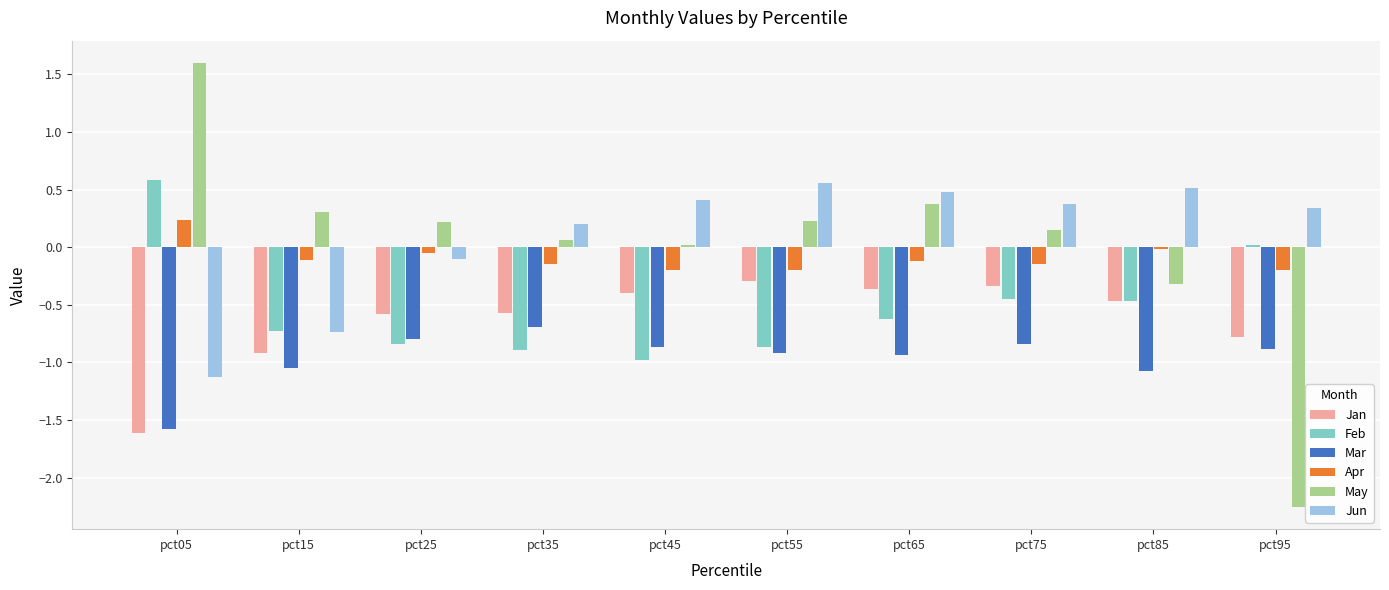

Which series has the largest range (max minus min)?

May